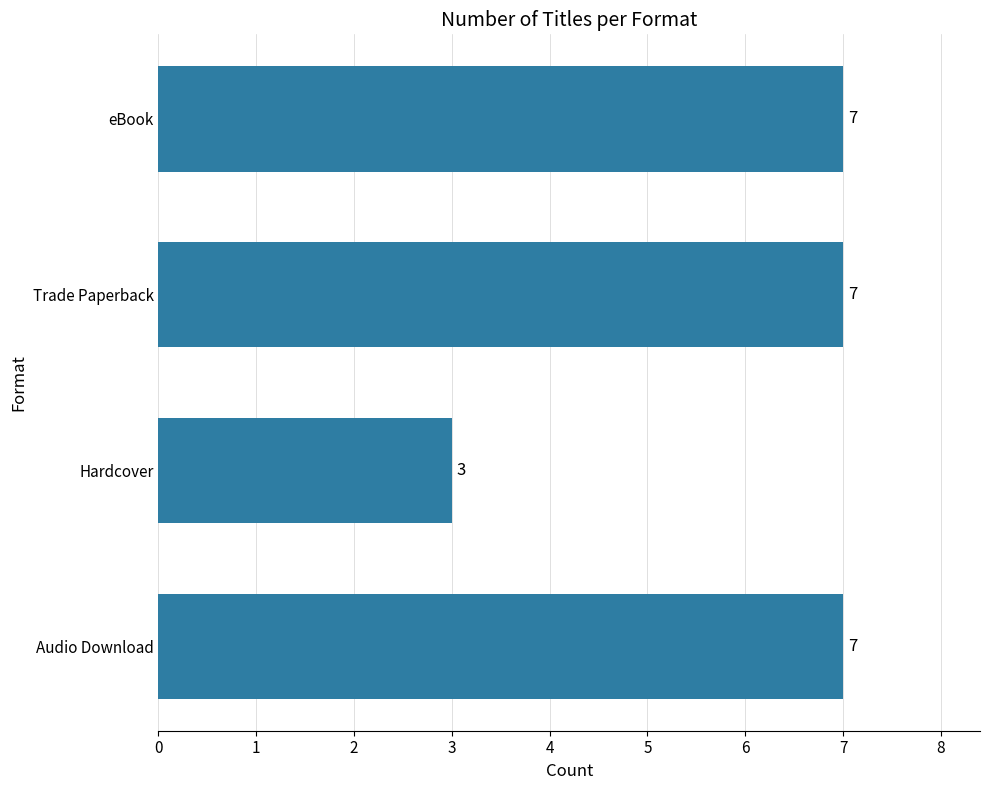

Are the bars grouped side by side (vs. stacked)?

No